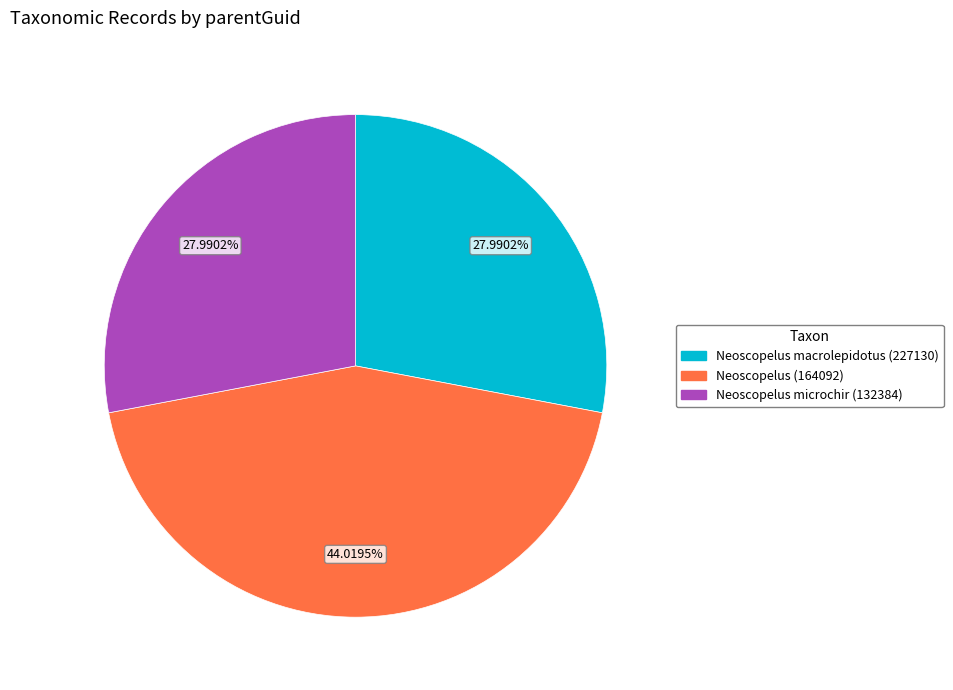

Combined, what portion of the pie is Neoscopelus macrolepidotus (227130) and Neoscopelus (164092)?

72.0%